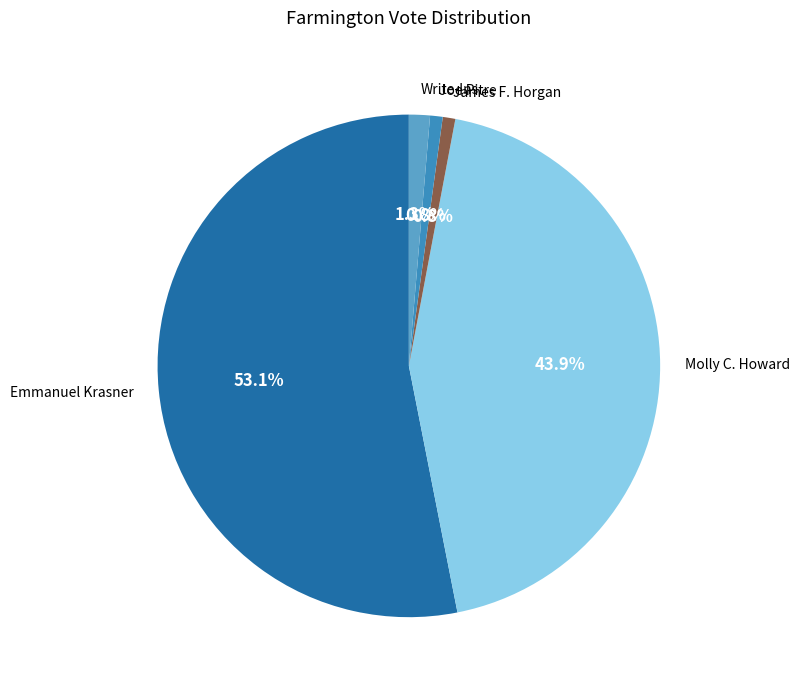

Which has a higher value, Molly C. Howard or Write-Ins?

Molly C. Howard